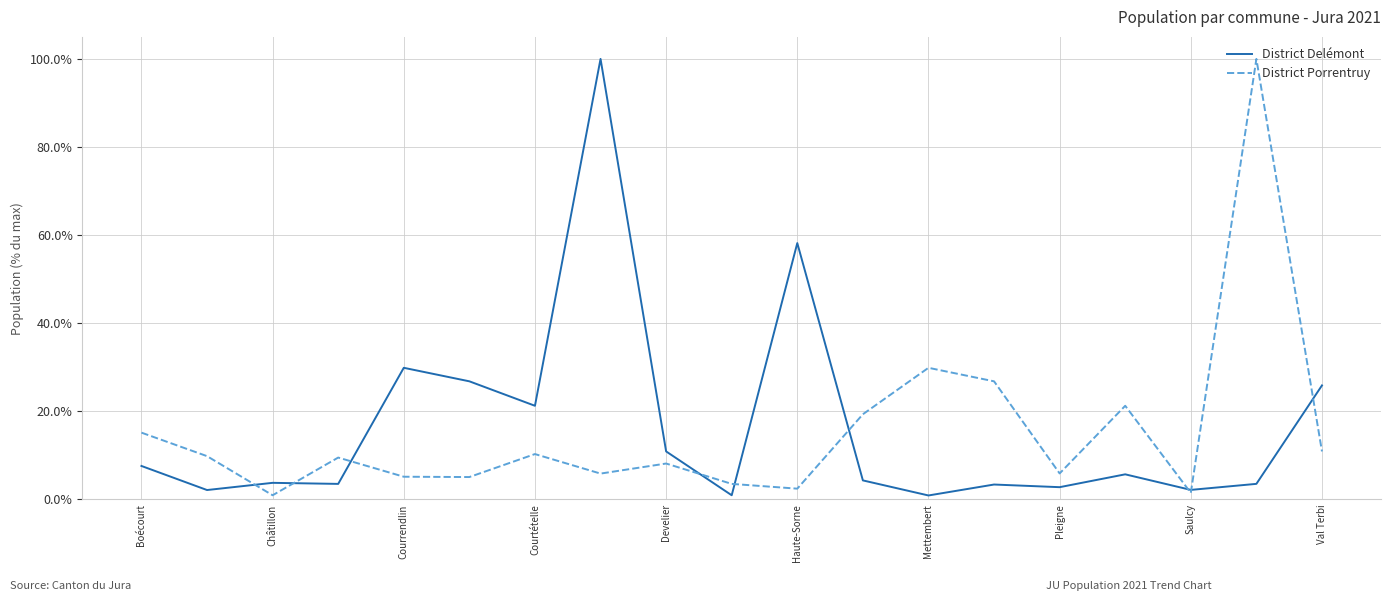

How many lines are shown in the chart?

2